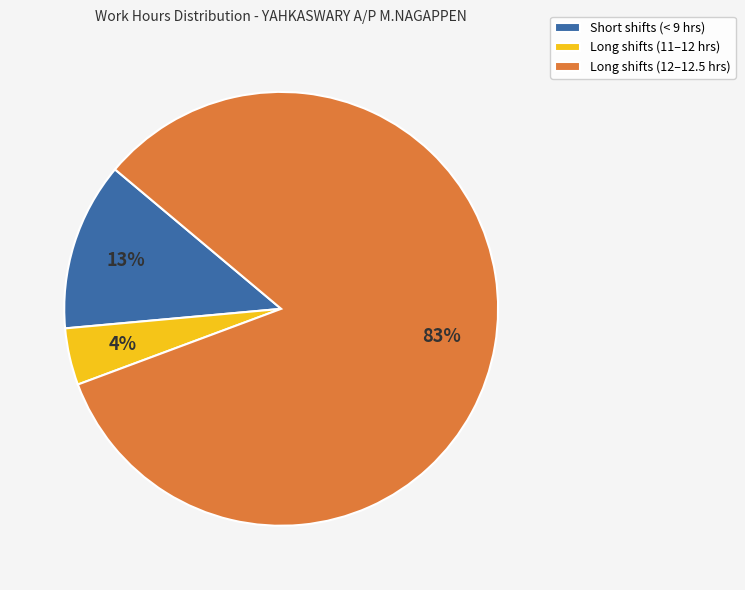

Which slice is the smallest?

Long shifts (11–12 hrs)